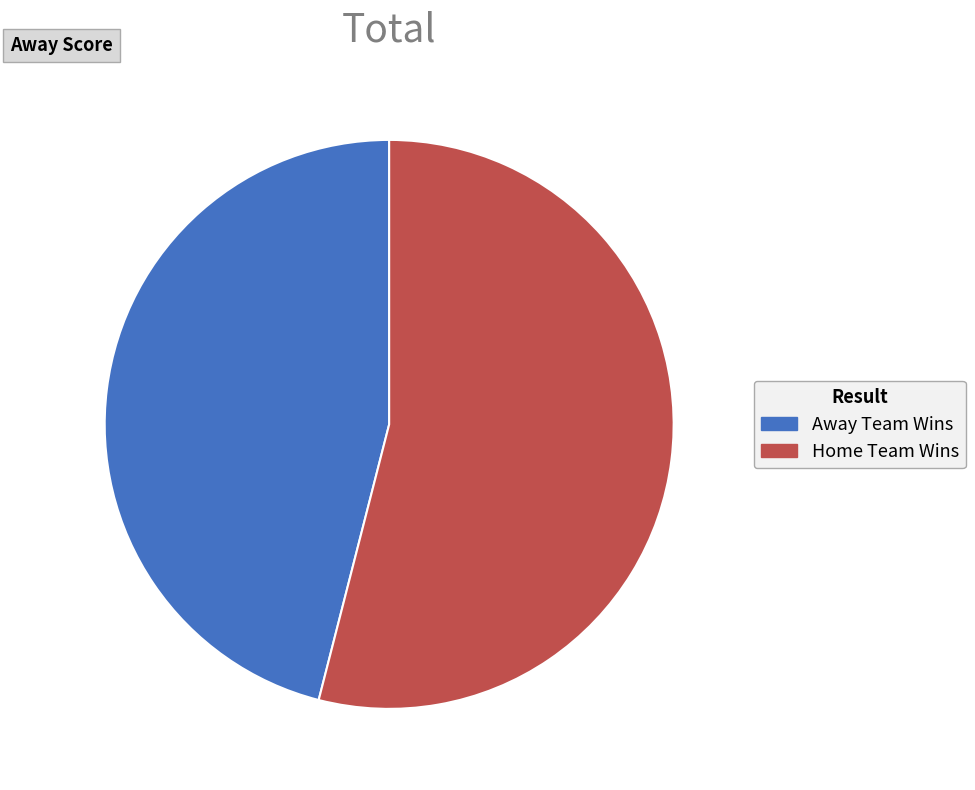

How many segments does this pie chart have?

2